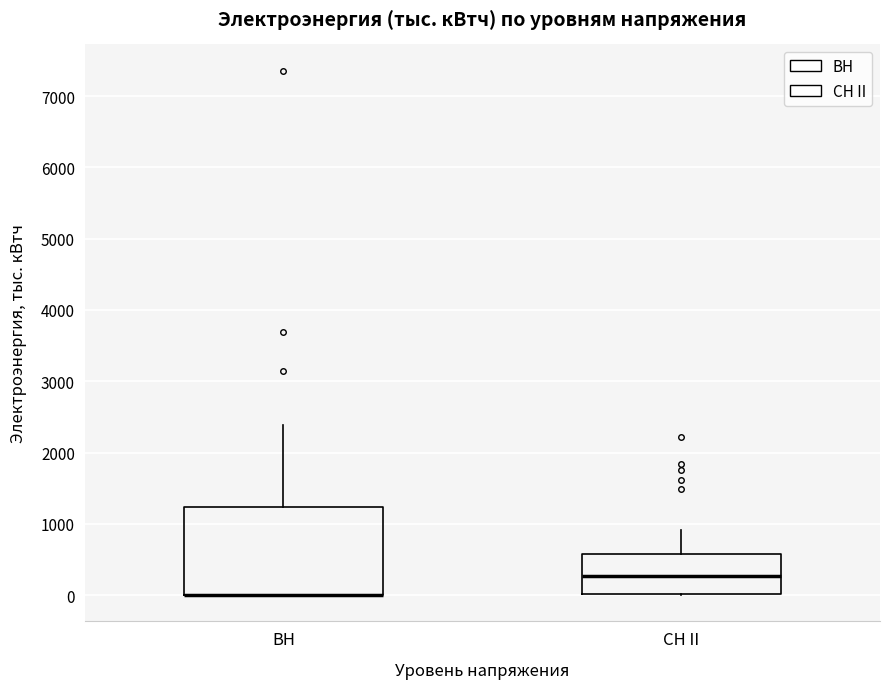

Reading left to right, read every box against the y-axis: the position of its median line, the range the box covers, and the ends of its whiskers. The values are not printed on the chart, so give them approximately, as read against the axis.

ВН: median 0 (drawn on the box's lower edge), box 0 to 1200, whiskers 0 to 2400
СН II: median 300, box 0 to 600, whiskers 0 to 900